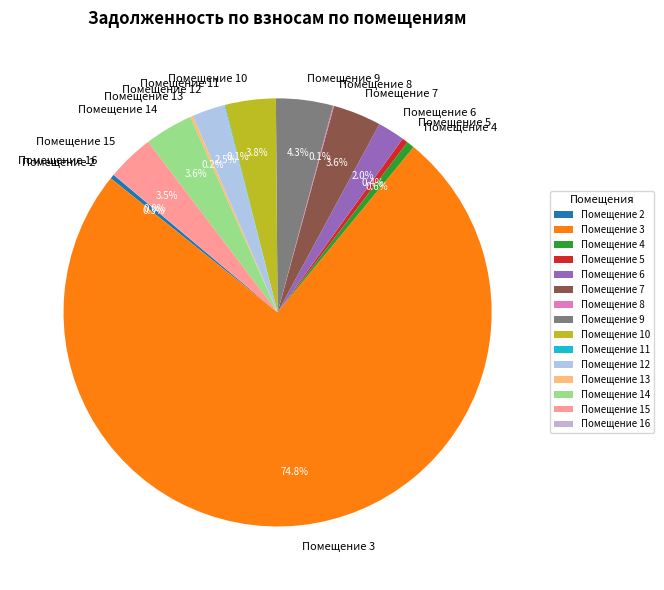

What is the largest slice in the pie chart?

Помещение 3